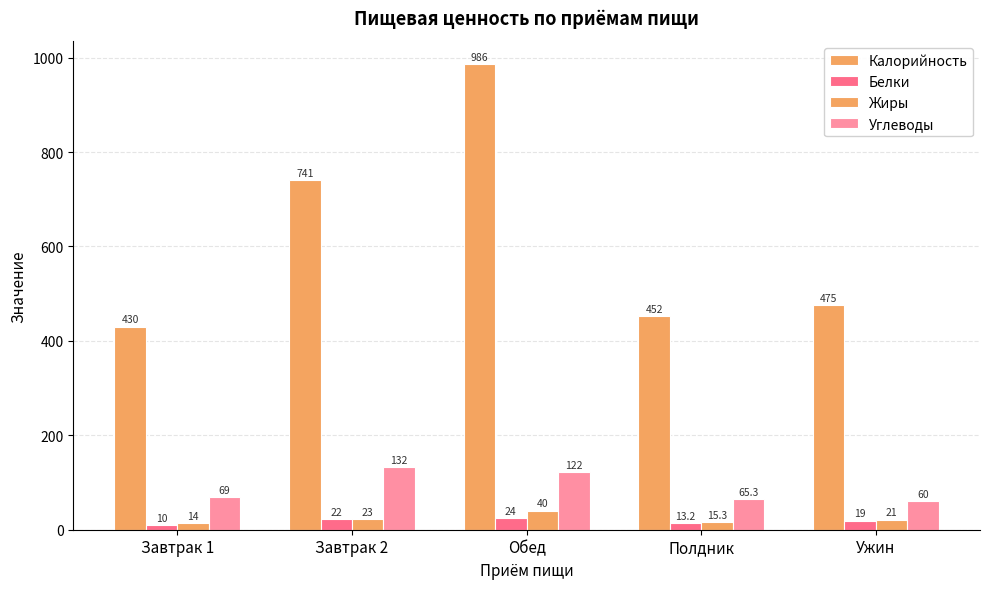

Is it true that Жиры equals 22.6 at Полдник?

False